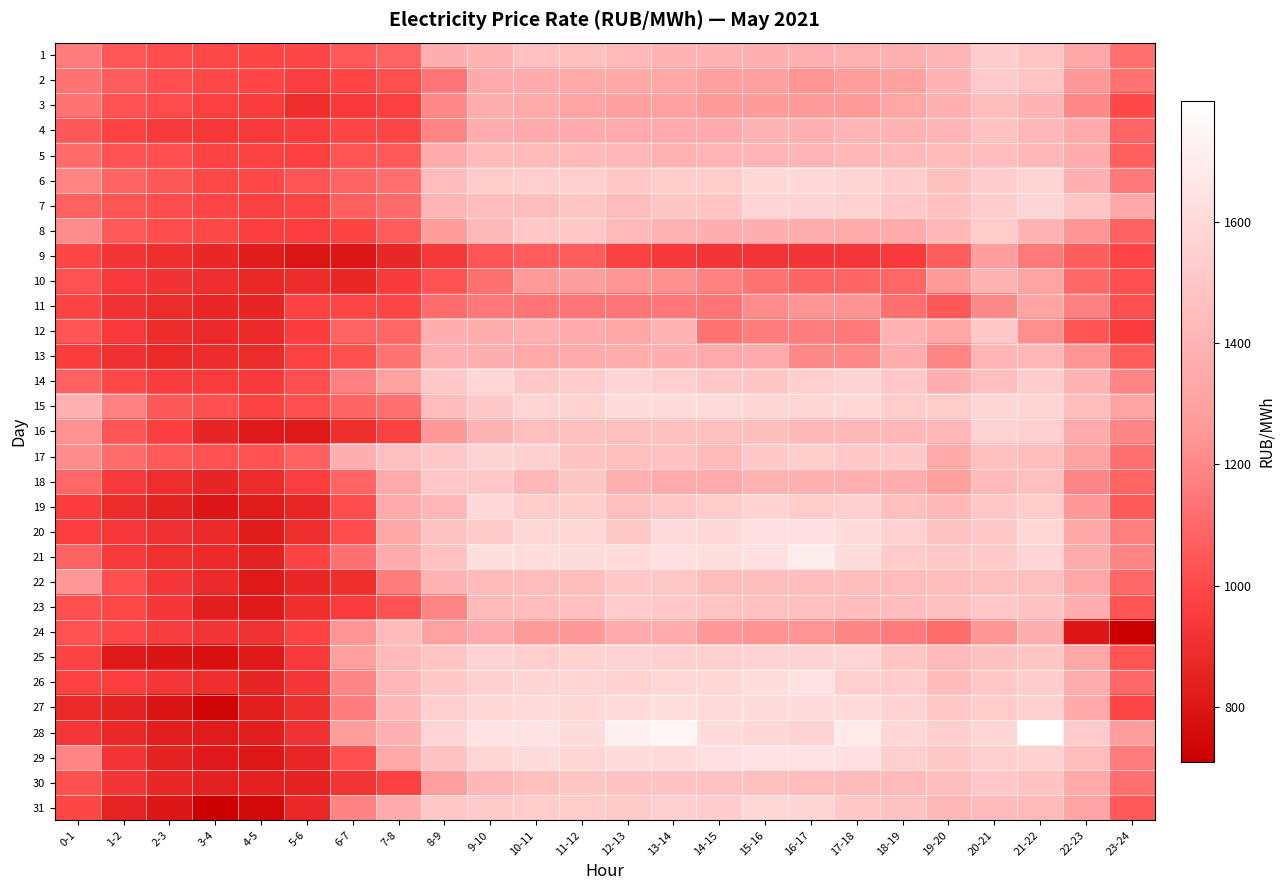

At which category is the sum across all series the highest?

20-21